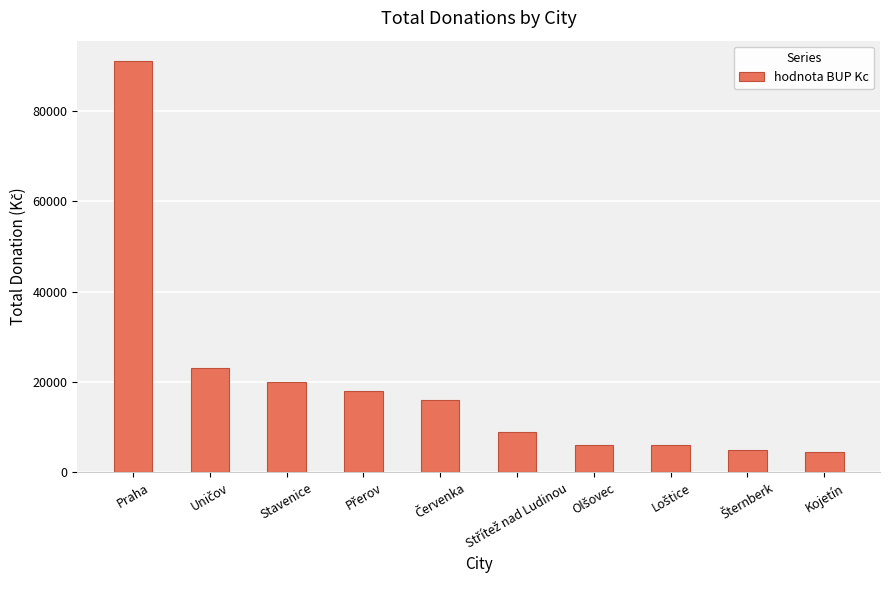

Approximately how many times larger is the value at Stavenice compared to Kojetín?

4.4